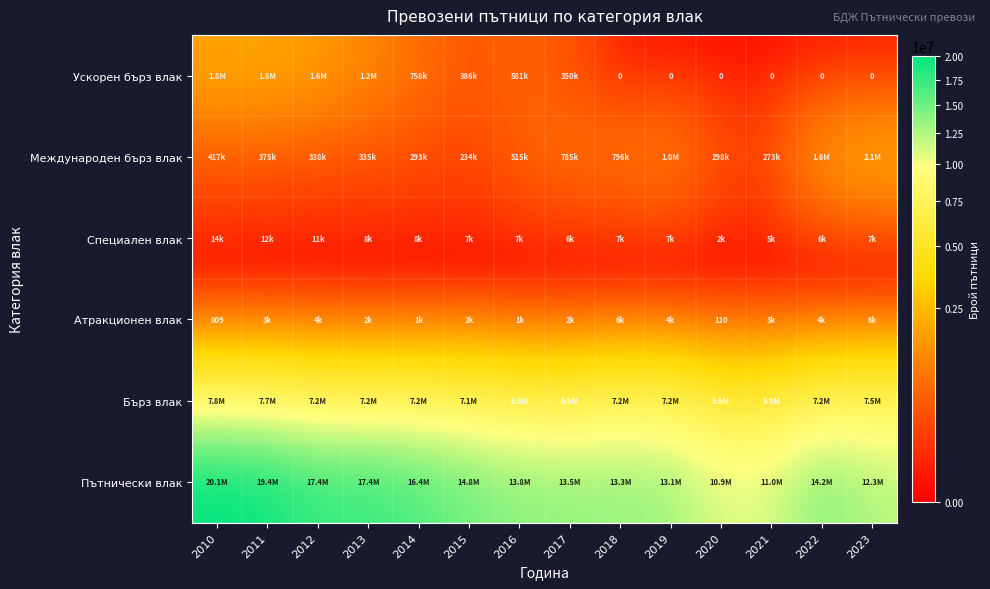

The value of Международен бърз влак at 2014 is 293528. True or false?

True